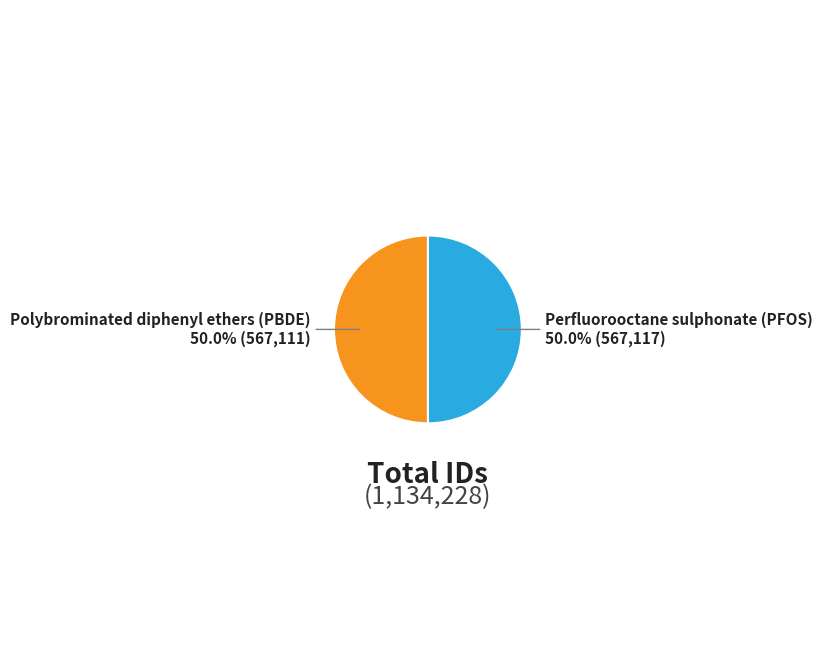

Rank the categories by value from highest to lowest.

Perfluorooctane sulphonate (PFOS), Polybrominated diphenyl ethers (PBDE)